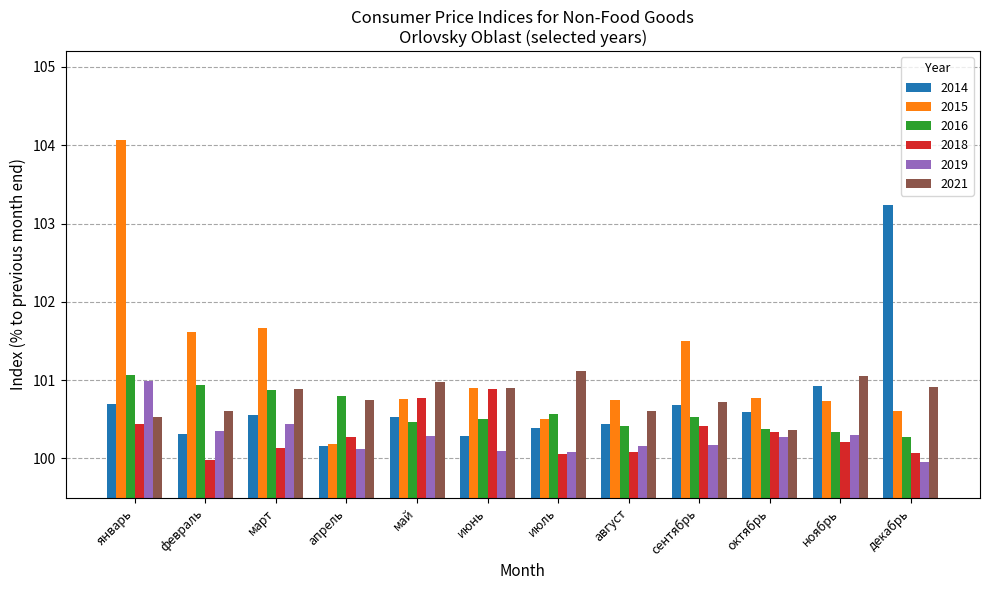

What is the sum of all 2014 values?

1208.8